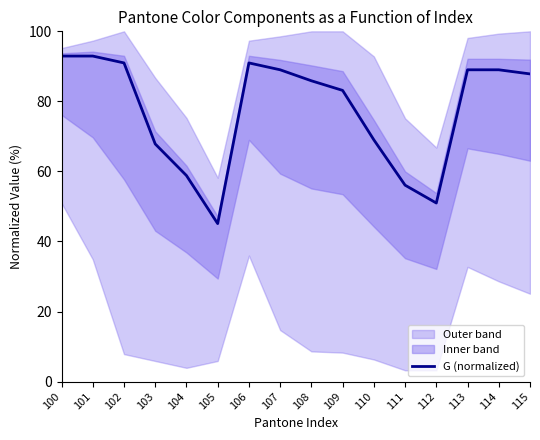

True or false: the data shows 89.0 at 107.

True